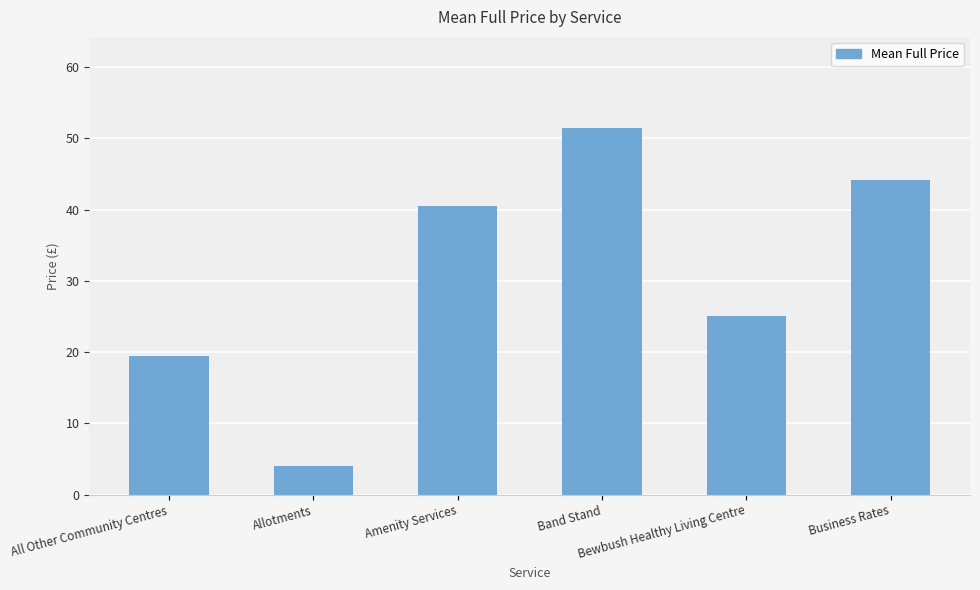

What is the value of the 3rd bar from the left?

40.5